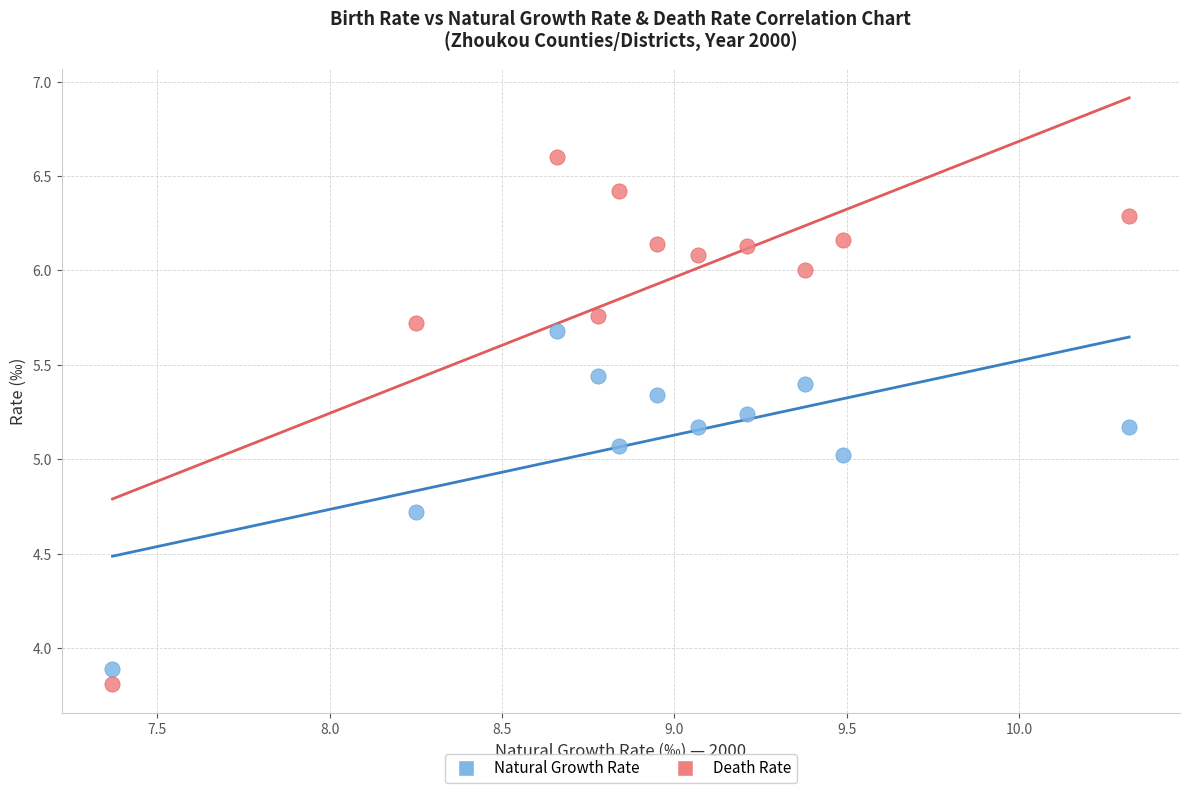

Across all data points, what is the range of Y values (max minus min)?

2.8